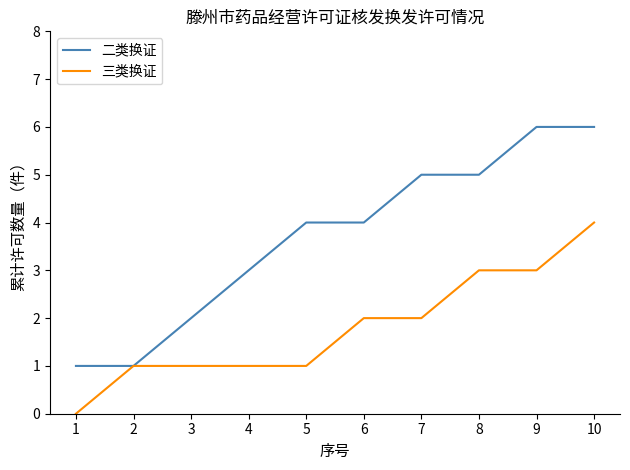

Does the chart have visible grid lines?

No